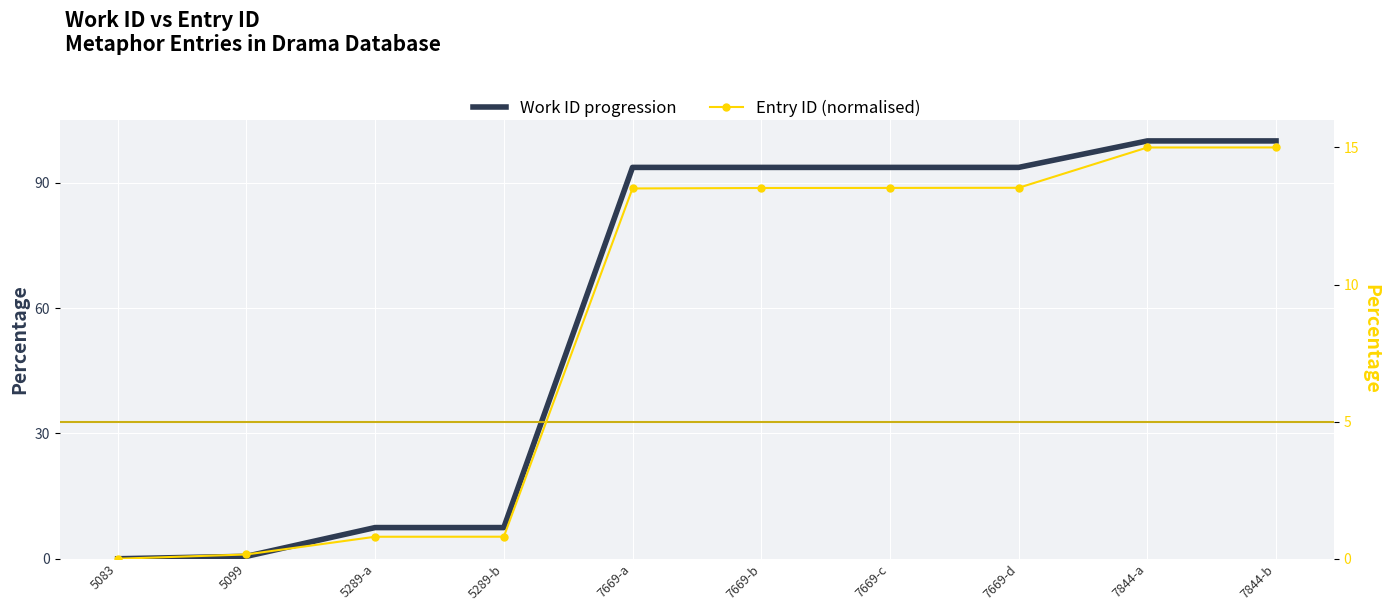

At which category does the chart reach its peak across all series?

7844-a